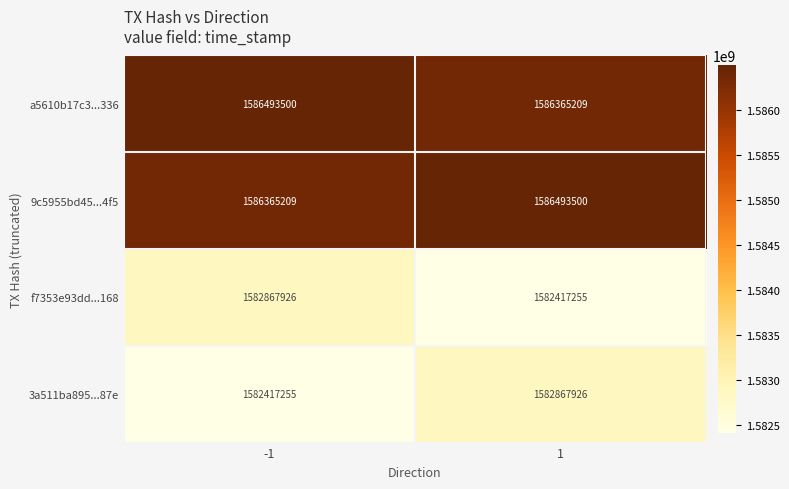

Reading right to left, what are all the values shown in this chart?

a5610b17c3...336: 1586365209	1586493500
9c5955bd45...4f5: 1586493500	1586365209
f7353e93dd...168: 1582417255	1582867926
3a511ba895...87e: 1582867926	1582417255